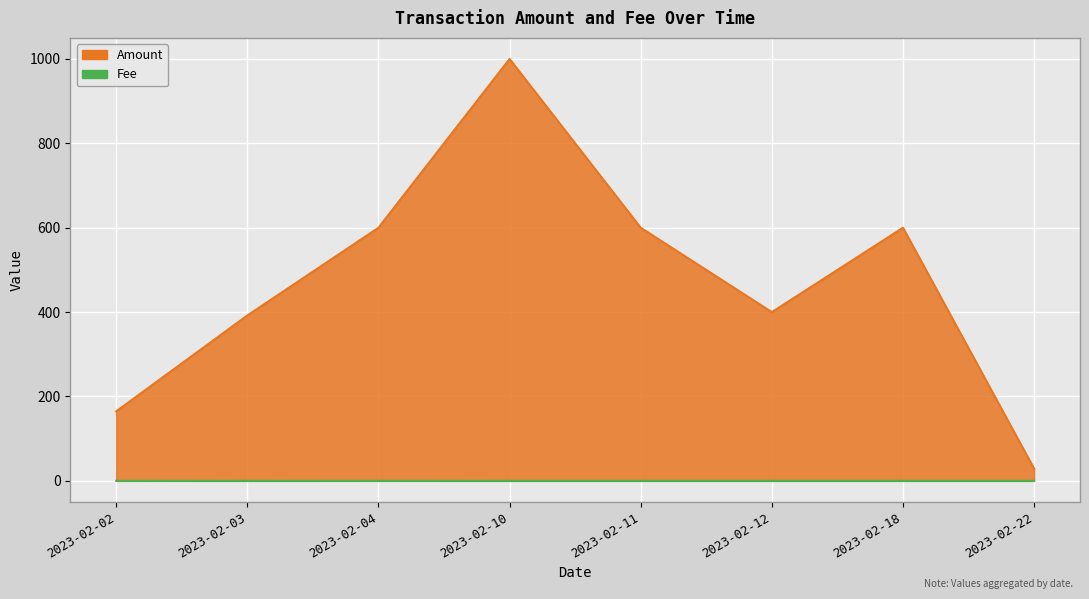

Where is the first local maximum for Fee?

2023-02-02